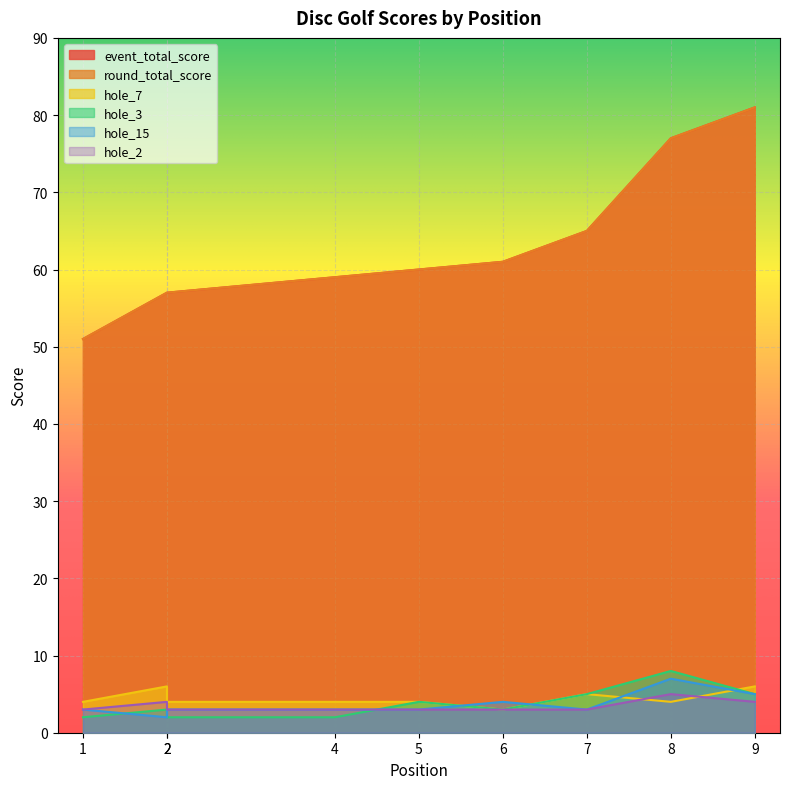

What is the spread (max minus min) of values at 9?

77